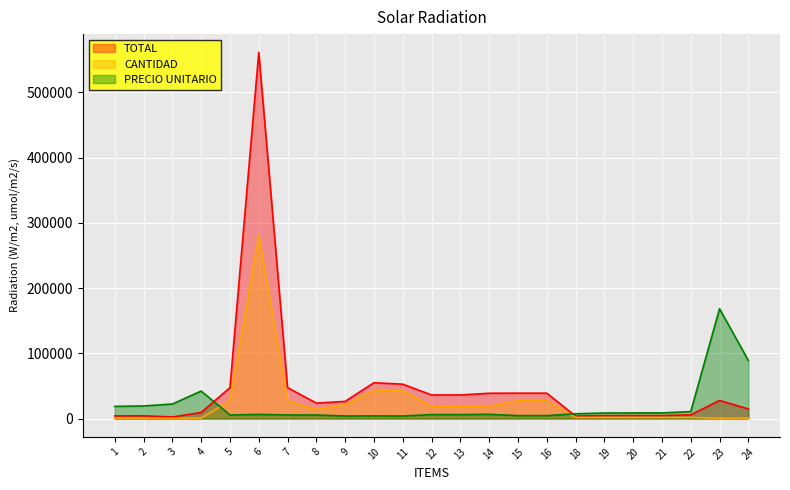

What is the maximum value shown in the chart?

561280.0